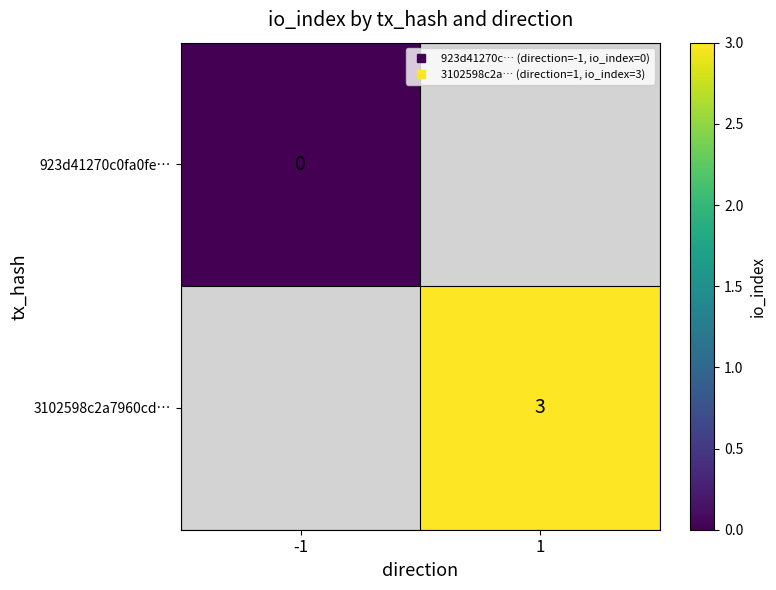

List the series in order of their overall mean, lowest first.

923d41270c0fa0fe…, 3102598c2a7960cd…